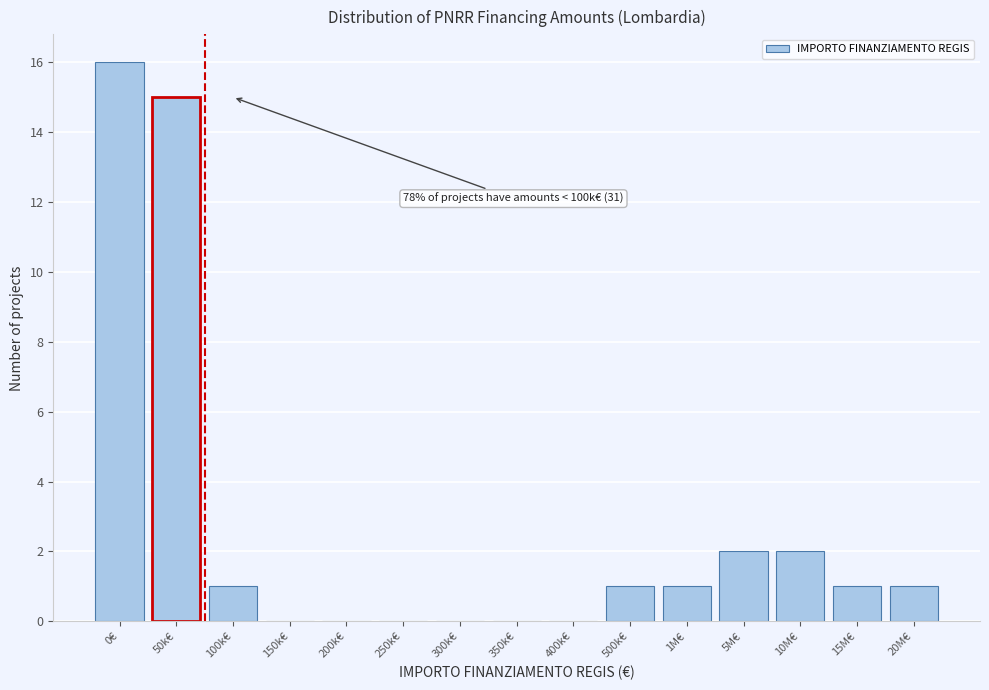

Reading left to right, extract all data points from this chart.

0€=16	50k€=15	100k€=1	150k€=0	200k€=0	250k€=0	300k€=0	350k€=0	400k€=0	500k€=1	1M€=1	5M€=2	10M€=2	15M€=1	20M€=1